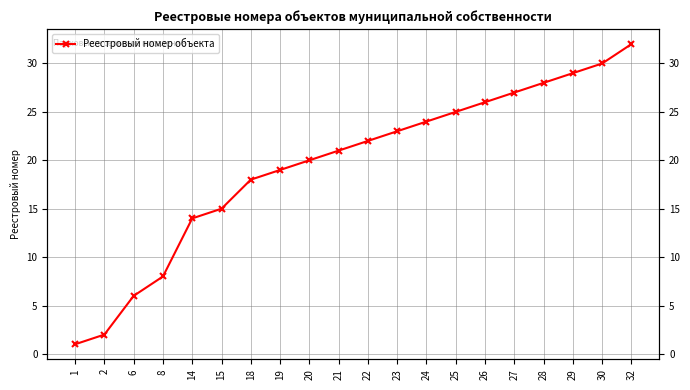

Count the number of data series in this chart.

1